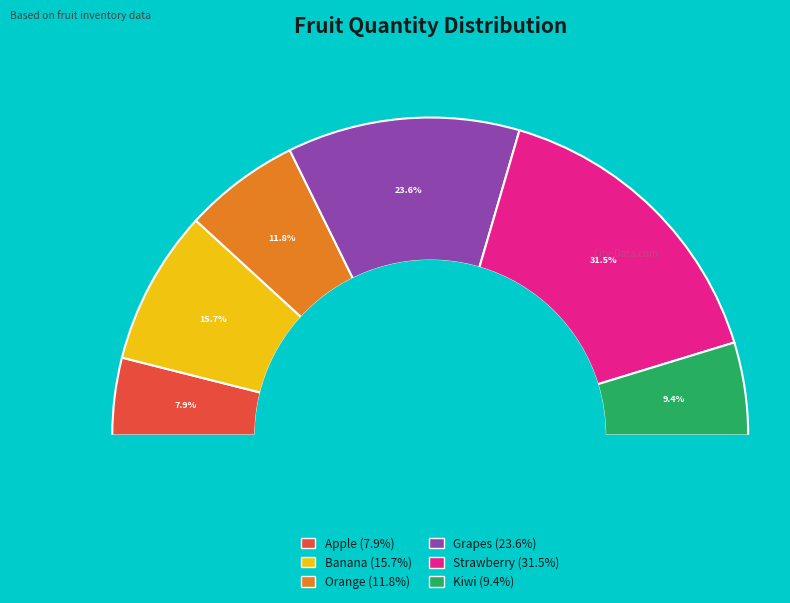

How many segments does this pie chart have?

6